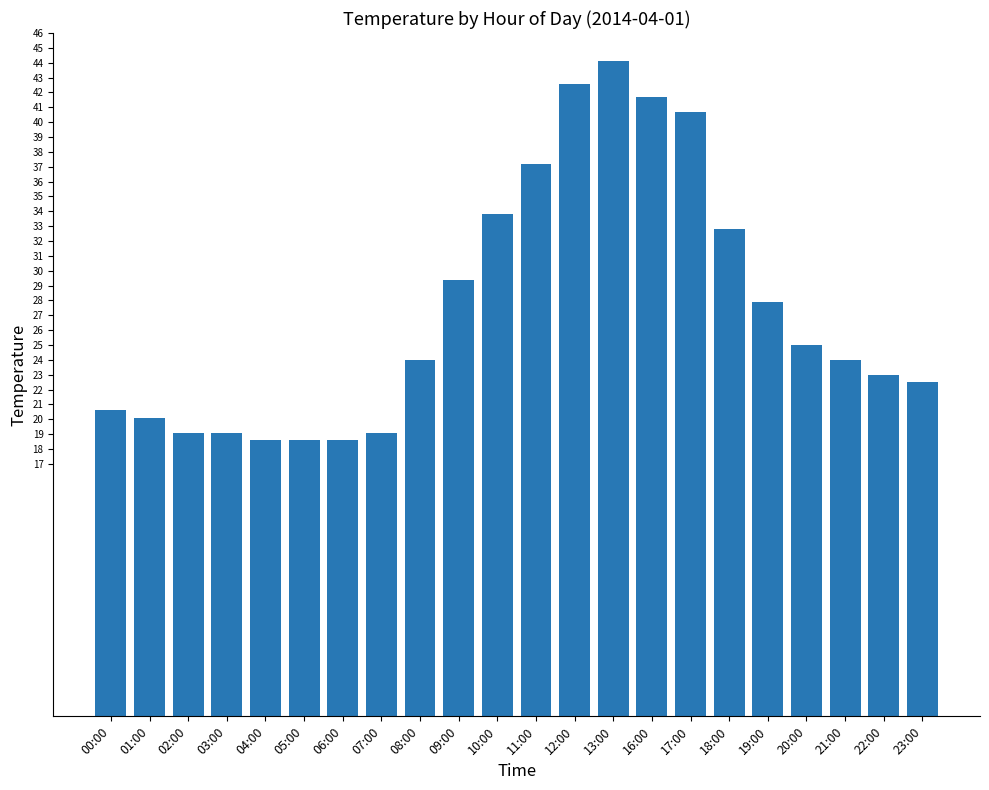

What is the minimum value shown in the chart?

18.6